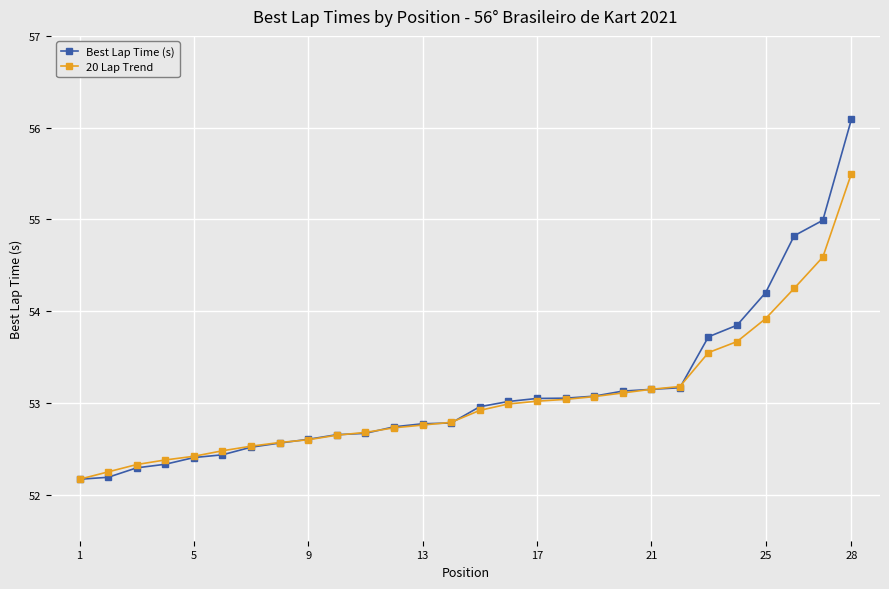

What is the minimum value for Best Lap Time (s)?

52.2